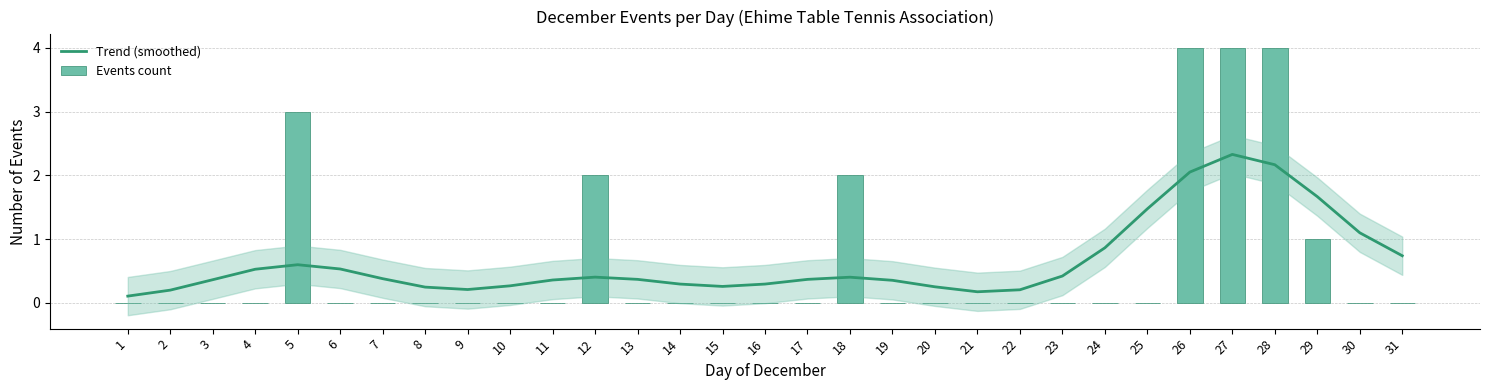

The value of Trend (smoothed) at 21 is 0.3. True or false?

False